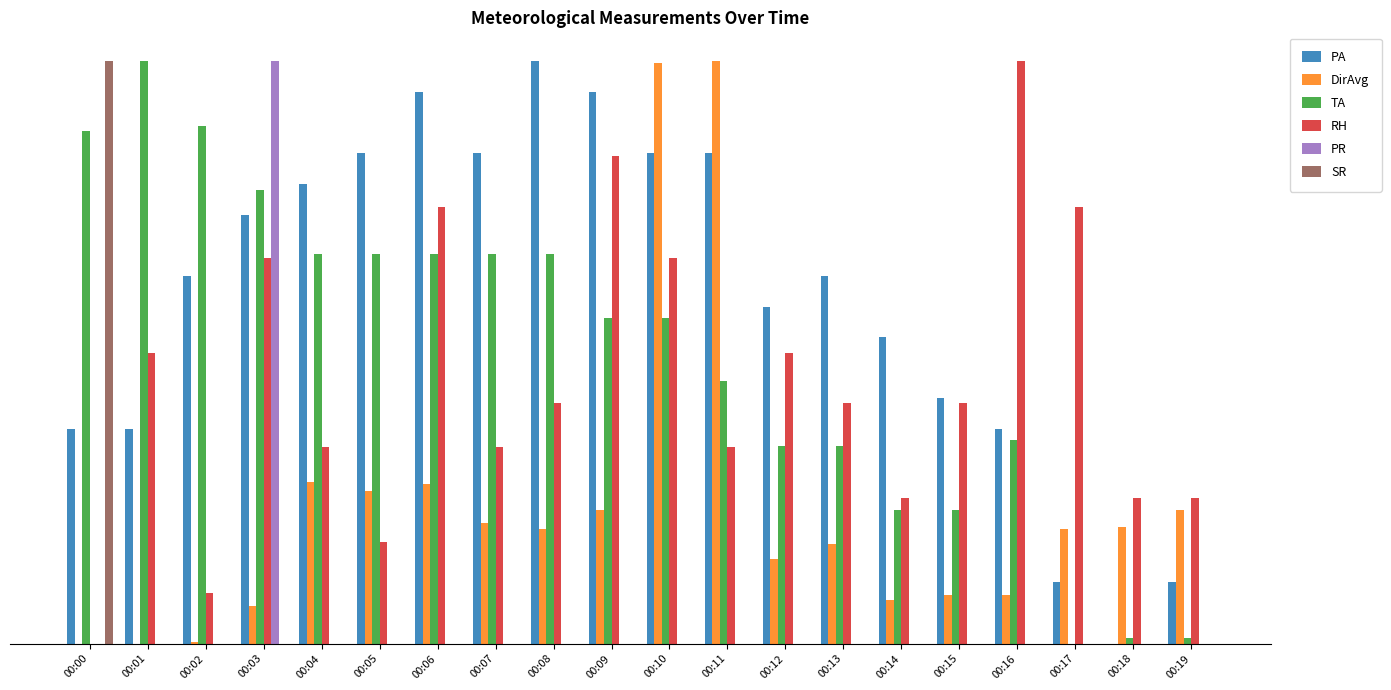

What are all the series names shown in the legend?

PA, DirAvg, TA, RH, PR, SR